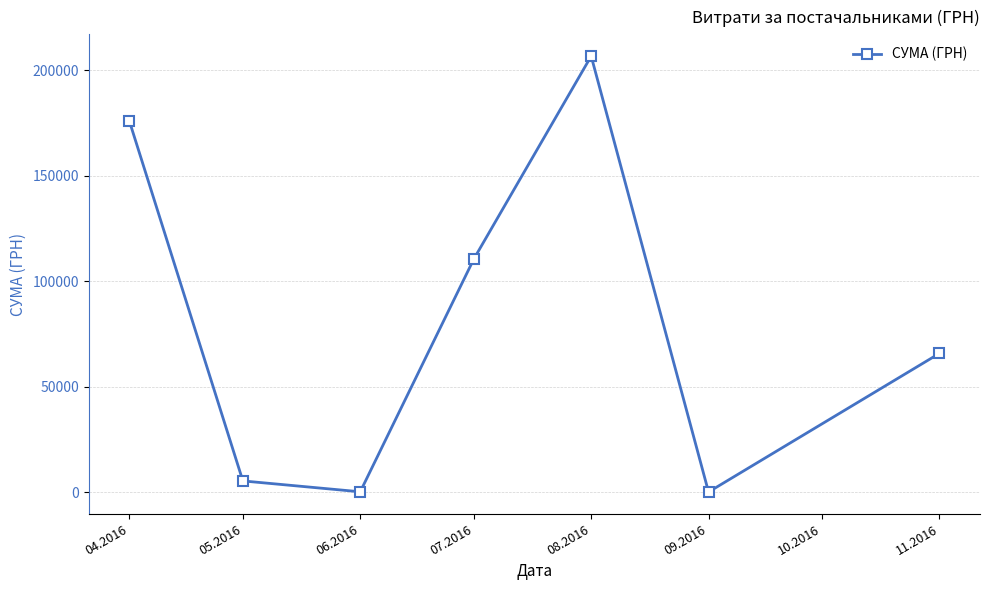

What is the smallest value displayed?

84.5